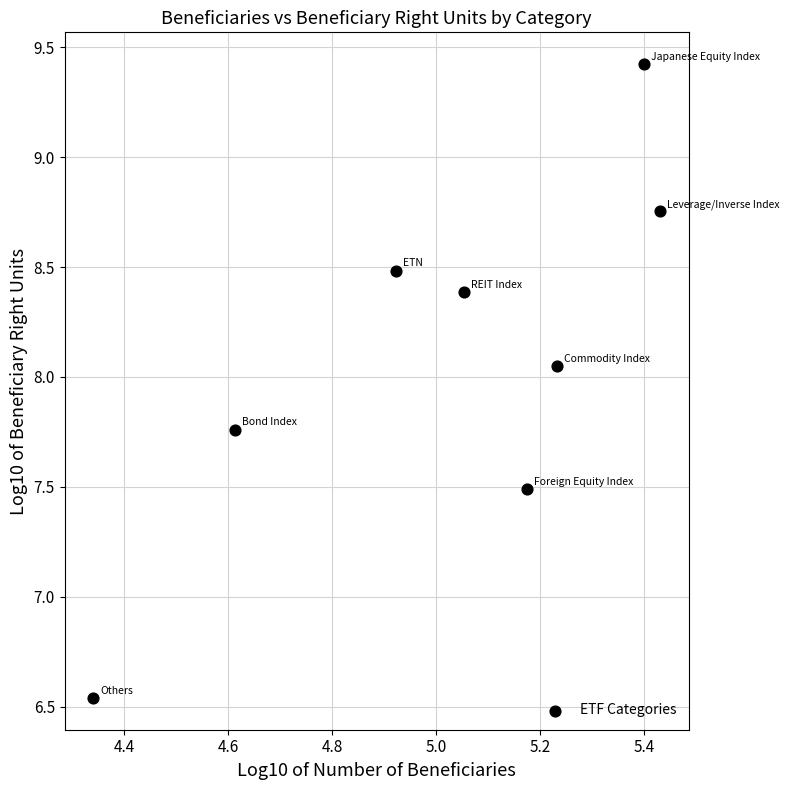

What is the average X value?

5.0